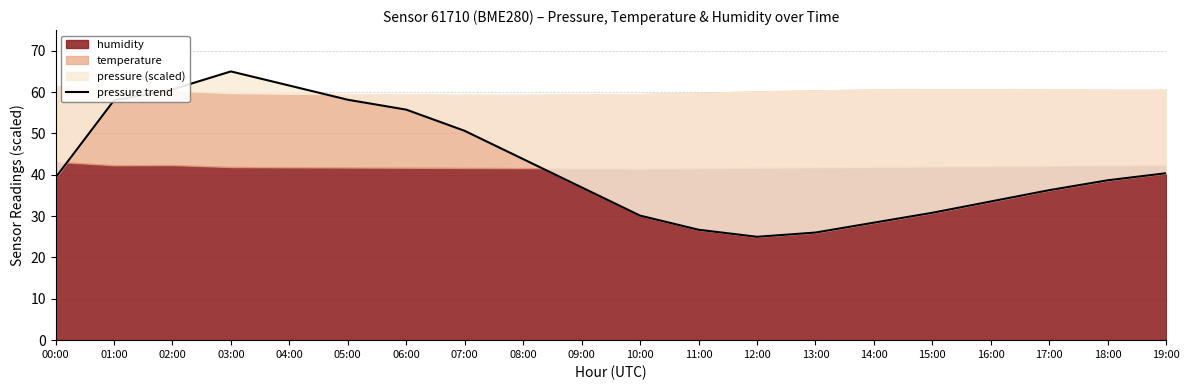

Where is the first local minimum?

12:00